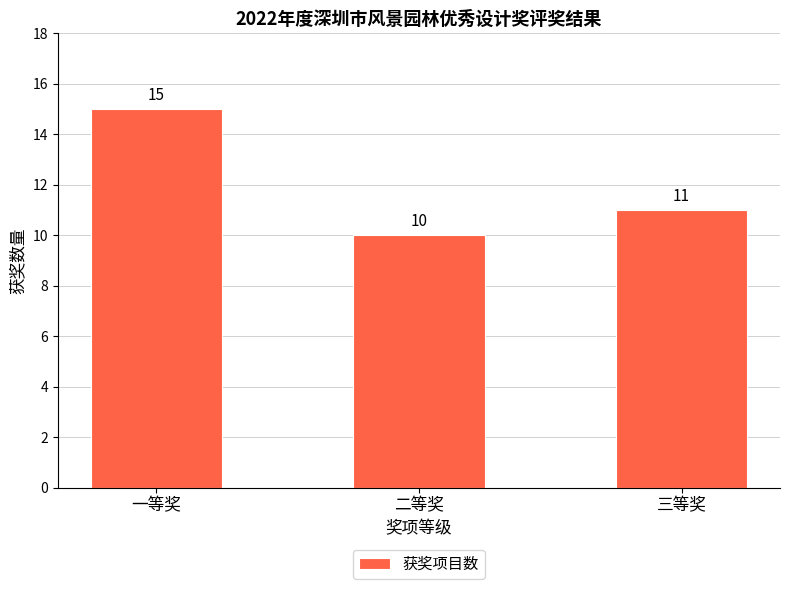

What is the difference between the second highest and minimum values?

1